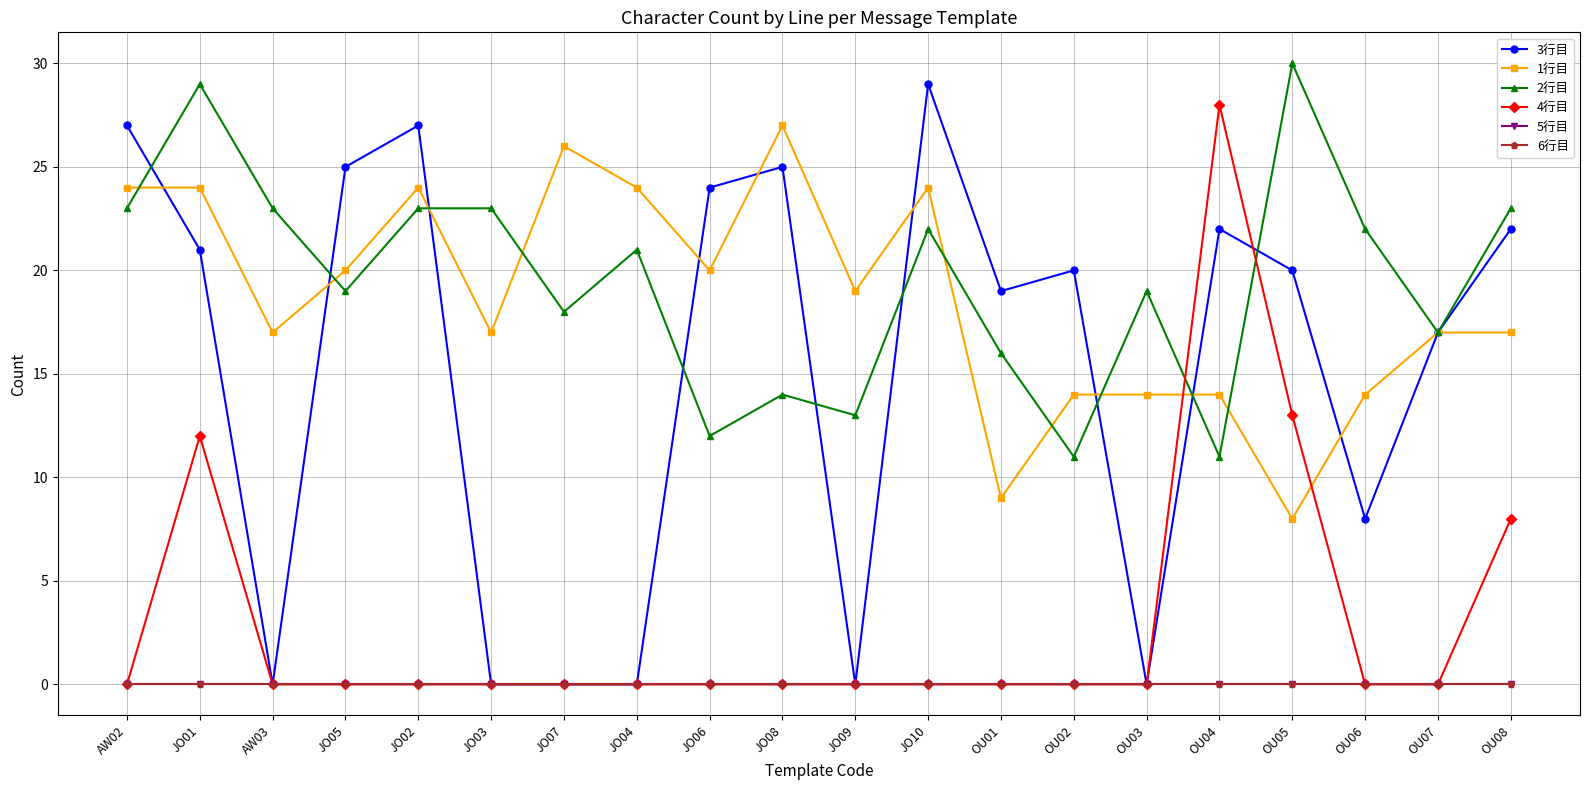

True or false: 6行目 and 5行目 intersect in this chart.

False